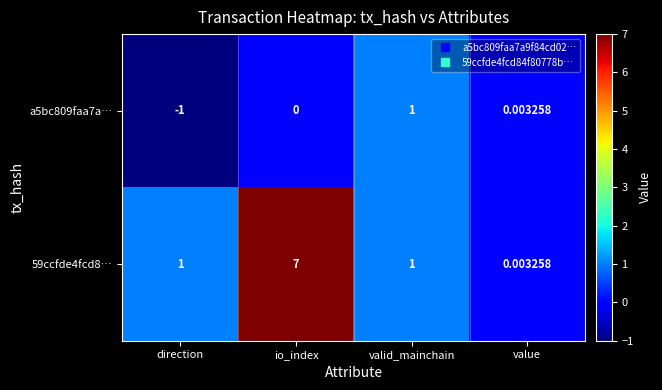

What is the spread (max minus min) of values at direction?

2.0